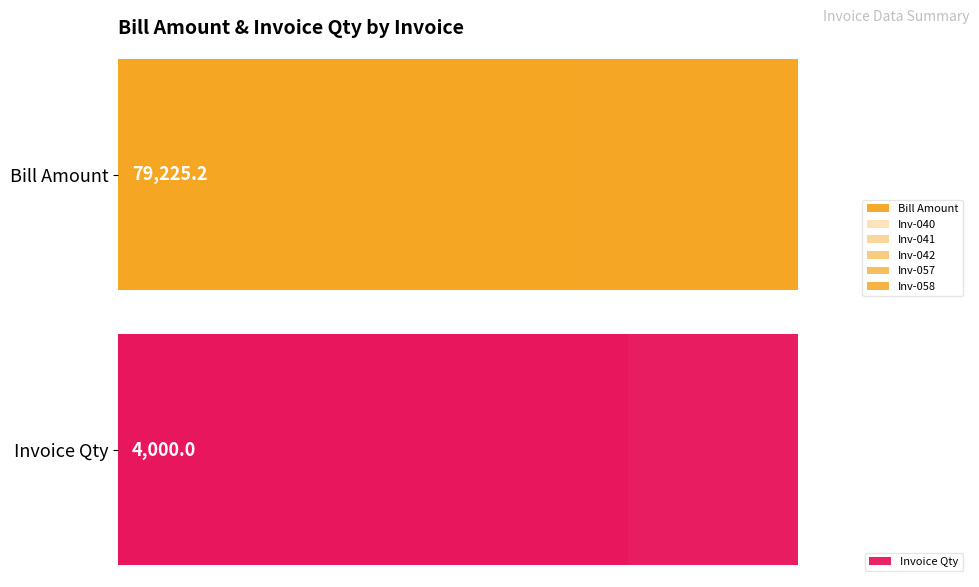

What is the difference between the maximum and minimum values in the Invoice Qty series?

3000.0